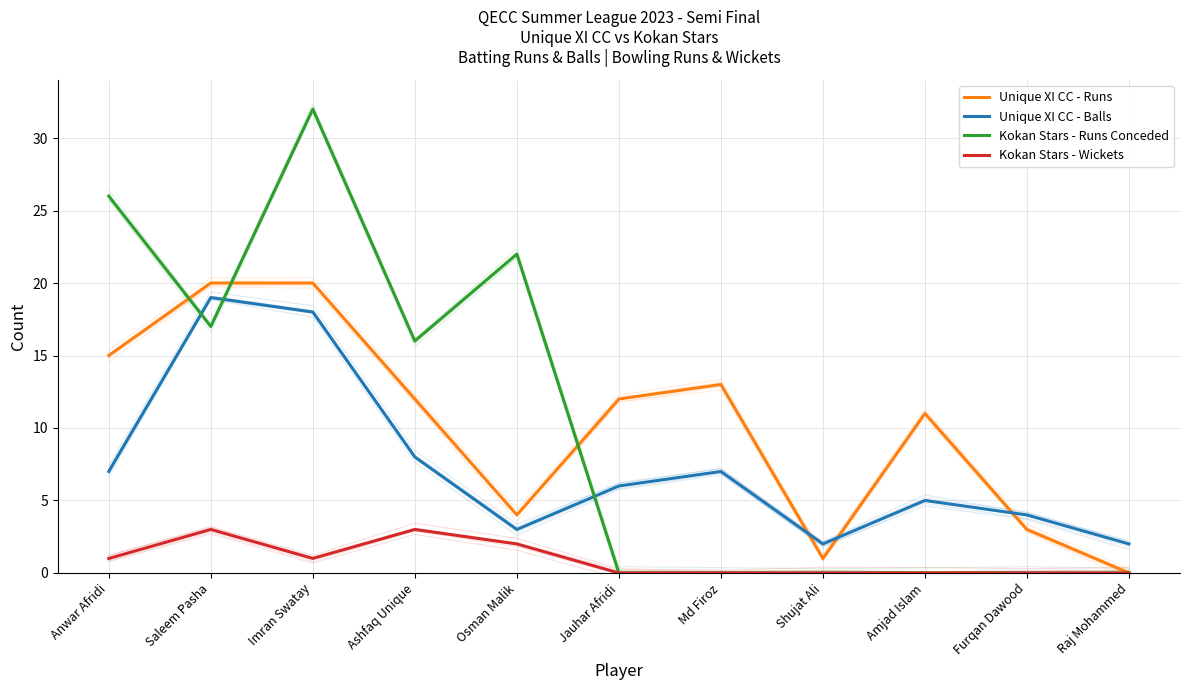

In Kokan Stars - Runs Conceded, how many points are higher than both neighbors (excluding endpoints)?

2